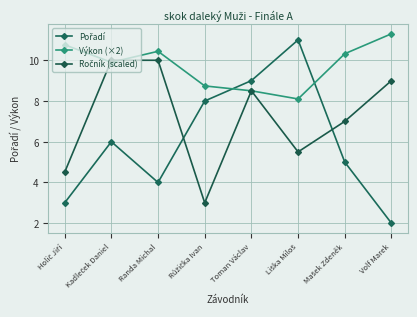

Count the number of data series in this chart.

3